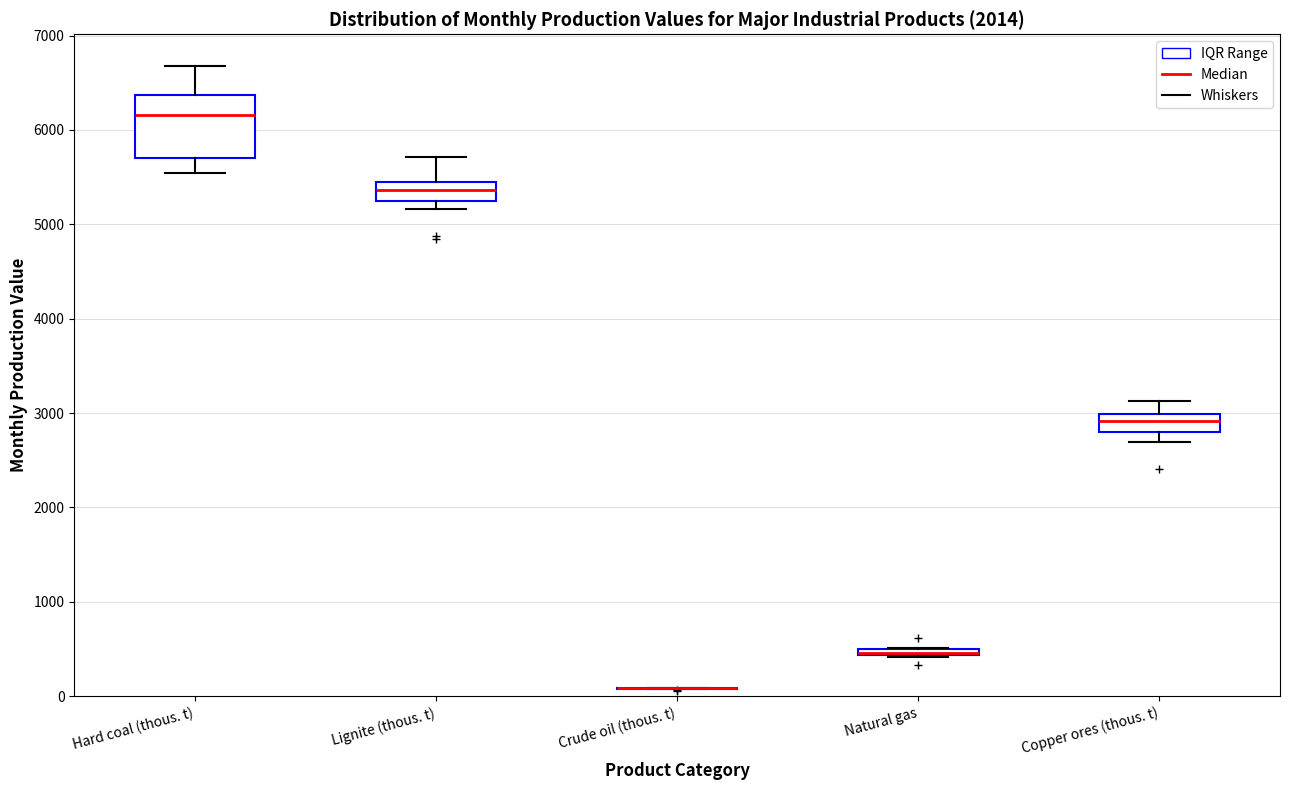

Comparing the boxes themselves (not the whiskers), which one is the tallest?

Hard coal (thous. t)